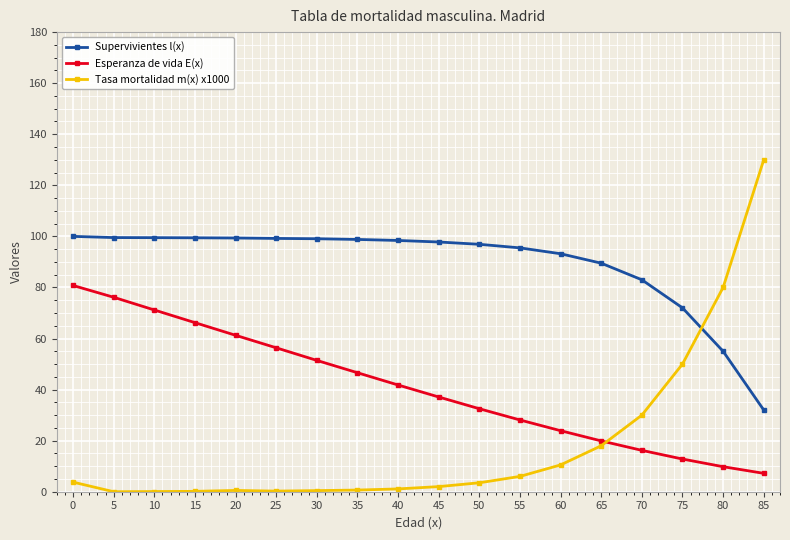

How many categories are shown in the chart?

18